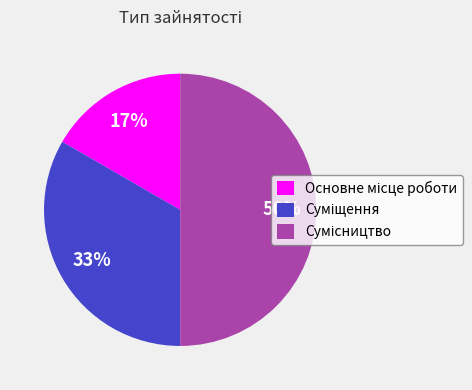

To the nearest percent, what is the difference between the largest and smallest slice percentages?

33%